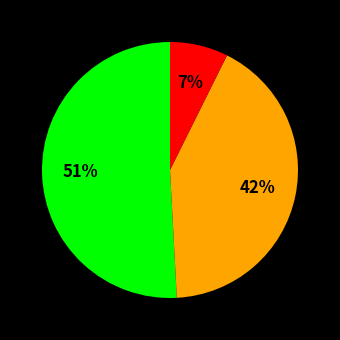

Count the number of slices in the pie.

3